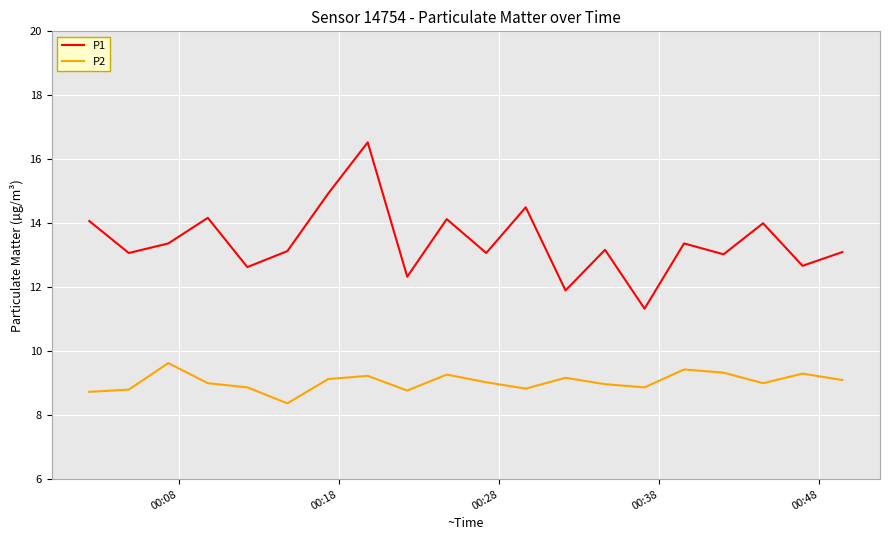

What is the lowest value of the P1 series?

11.3